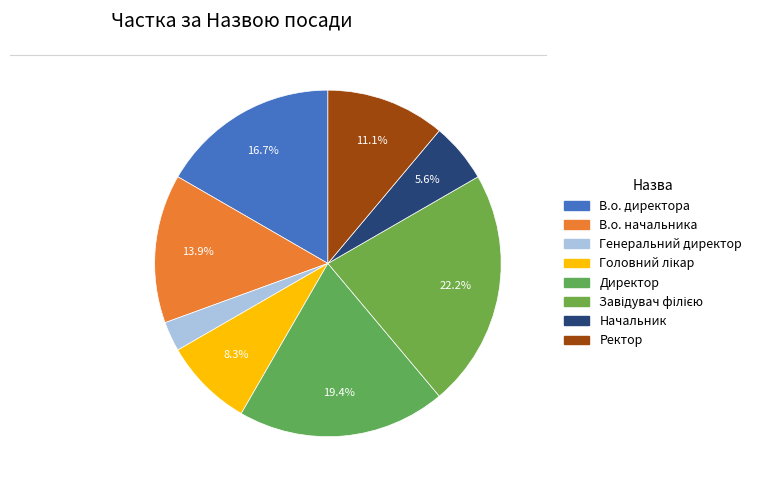

How many segments does this pie chart have?

8